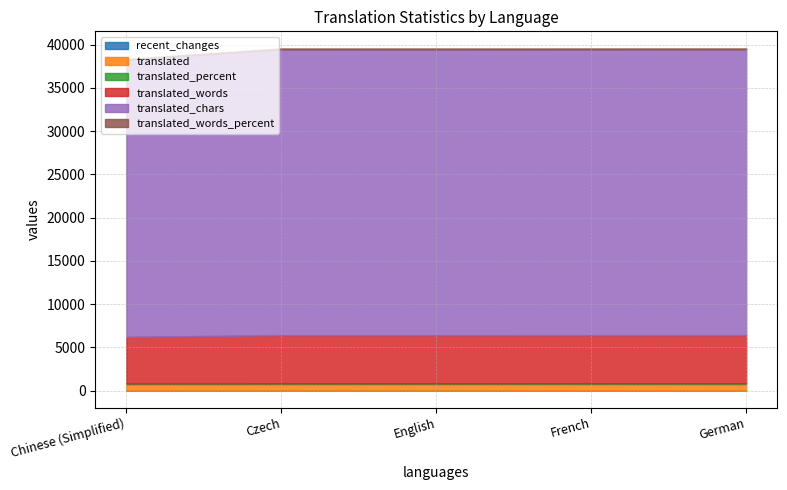

True or false: translated_percent has more than 1 points higher than both neighbors.

False